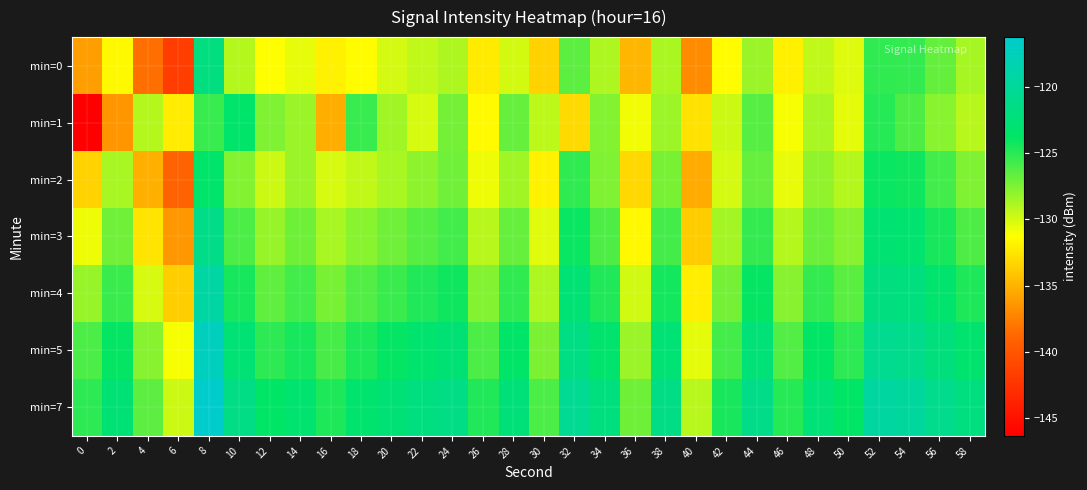

Which has a higher value, 24 or 28?

24